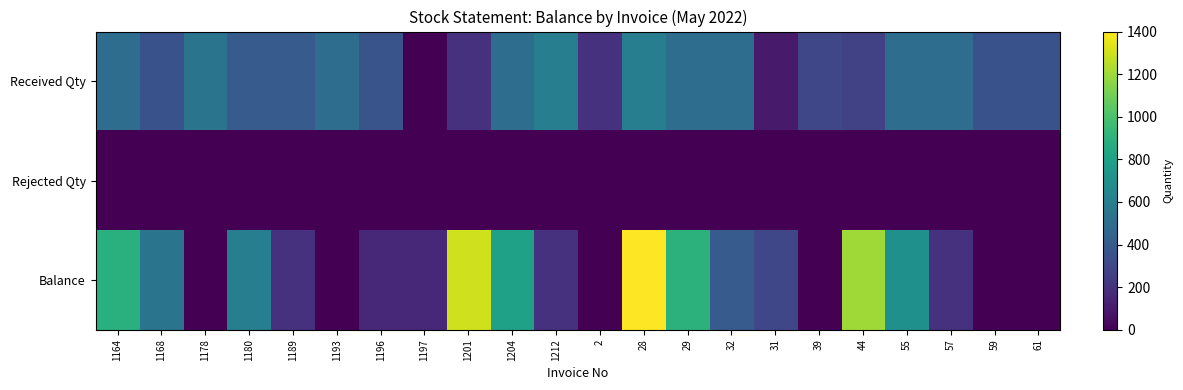

Reading left to right, what are all the values shown in this chart?

Received Qty: 1164=500	1168=350	1178=540	1180=400	1189=400	1193=500	1196=364	1197=0	1201=200	1204=500	1212=600	2=200	28=600	29=500	32=500	31=100	39=300	44=268	55=500	57=500	59=350	61=350
Rejected Qty: 1164=0	1168=0	1178=0	1180=0	1189=0	1193=0	1196=0	1197=1	1201=0	1204=0	1212=0	2=0	28=0	29=0	32=0	31=0	39=0	44=0	55=0	57=0	59=0	61=0
Balance: 1164=890	1168=540	1178=0	1180=600	1189=200	1193=0	1196=161	1197=160	1201=1300	1204=800	1212=200	2=0	28=1400	29=900	32=400	31=300	39=0	44=1200	55=700	57=200	59=0	61=0